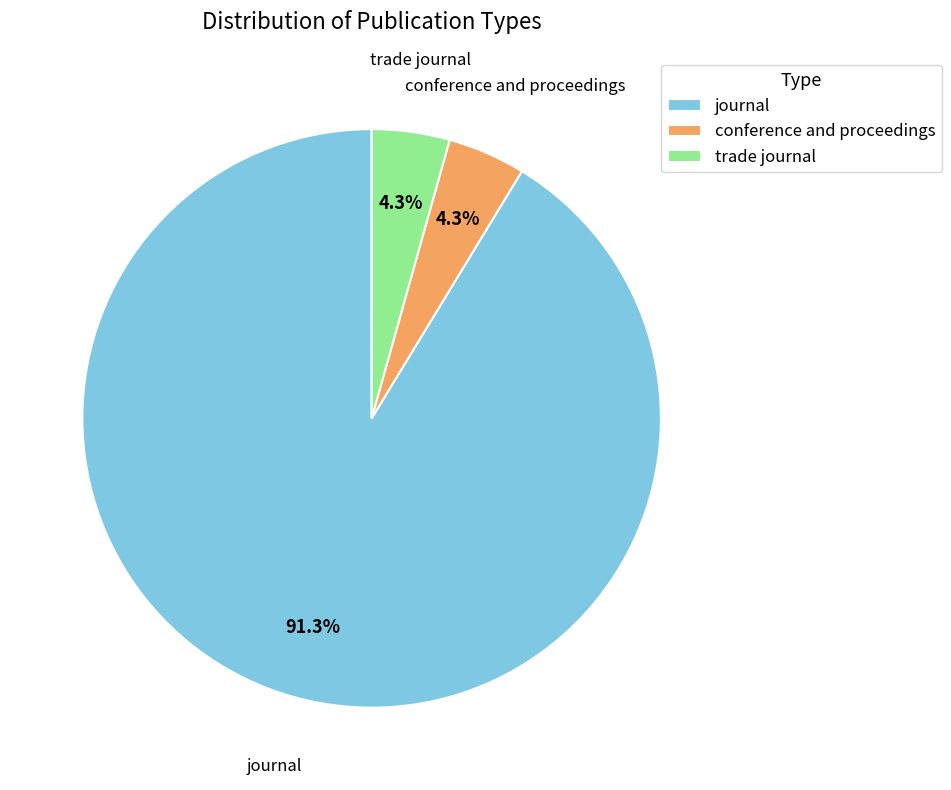

To the nearest percent, what is the difference between the conference and proceedings and journal slice percentages?

87%